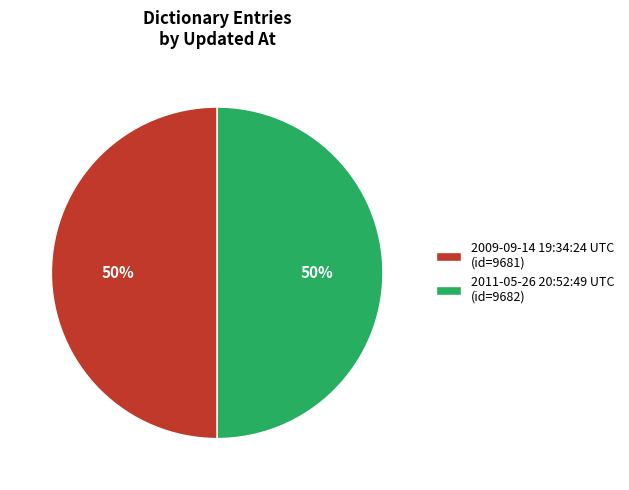

Approximately how many times larger is the value at 2009-09-14 19:34:24 UTC (id=9681) compared to 2011-05-26 20:52:49 UTC (id=9682)?

1.0